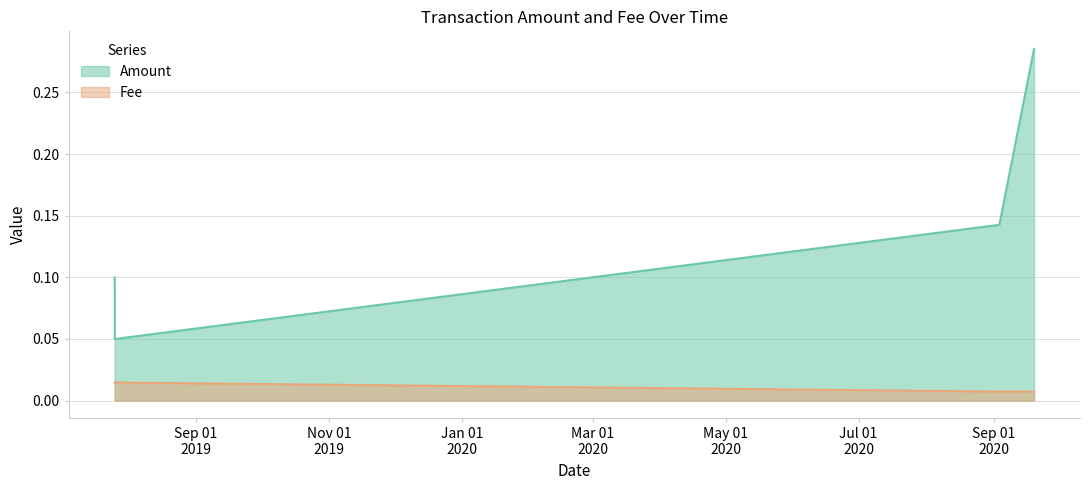

How many lines are shown in the chart?

2